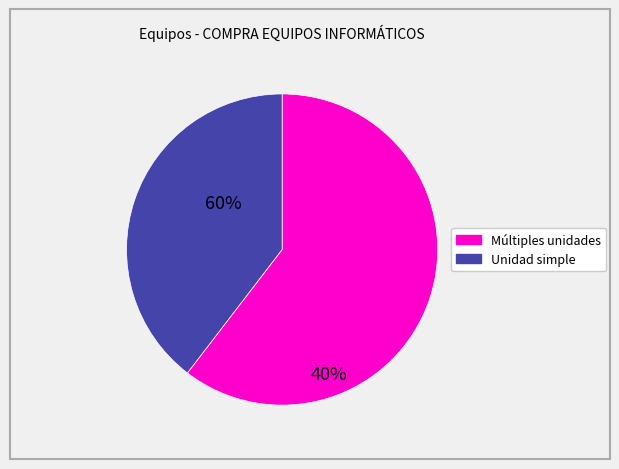

Is there any slice that represents more than half of the pie?

Yes